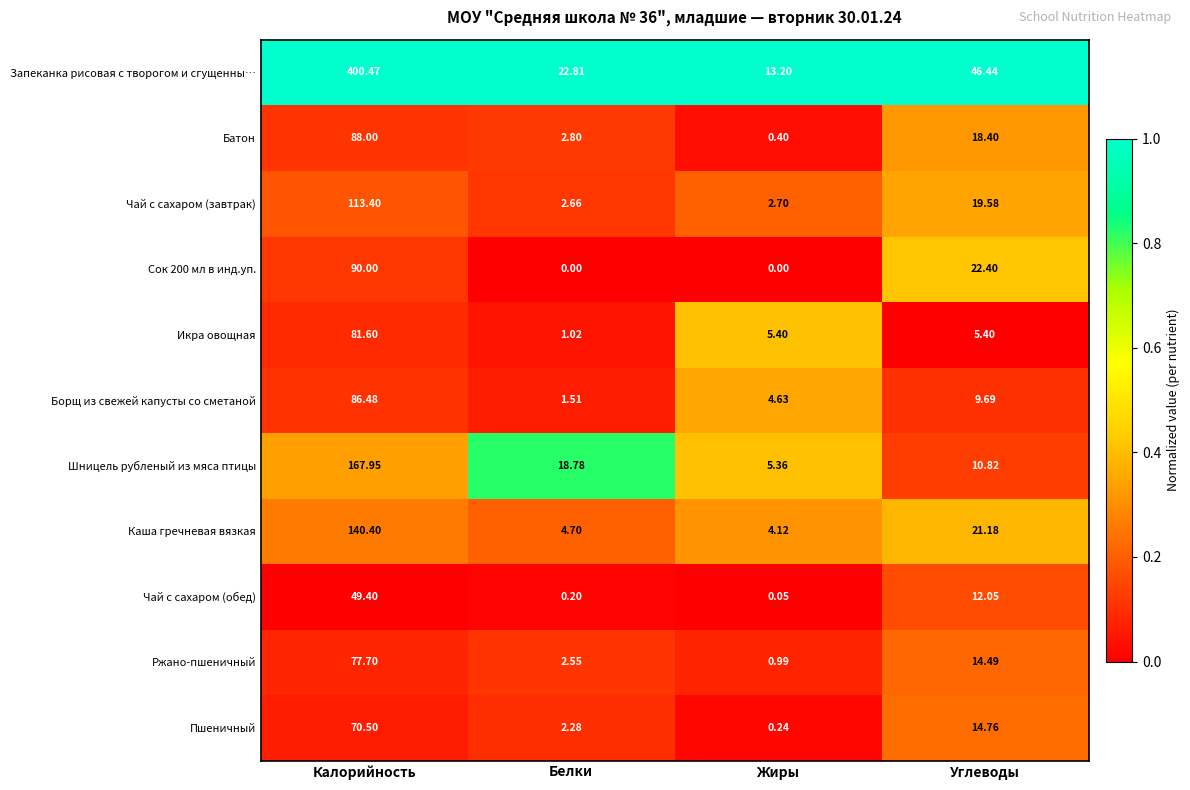

At which label does Борщ из свежей капусты со сметаной reach its peak?

Калорийность